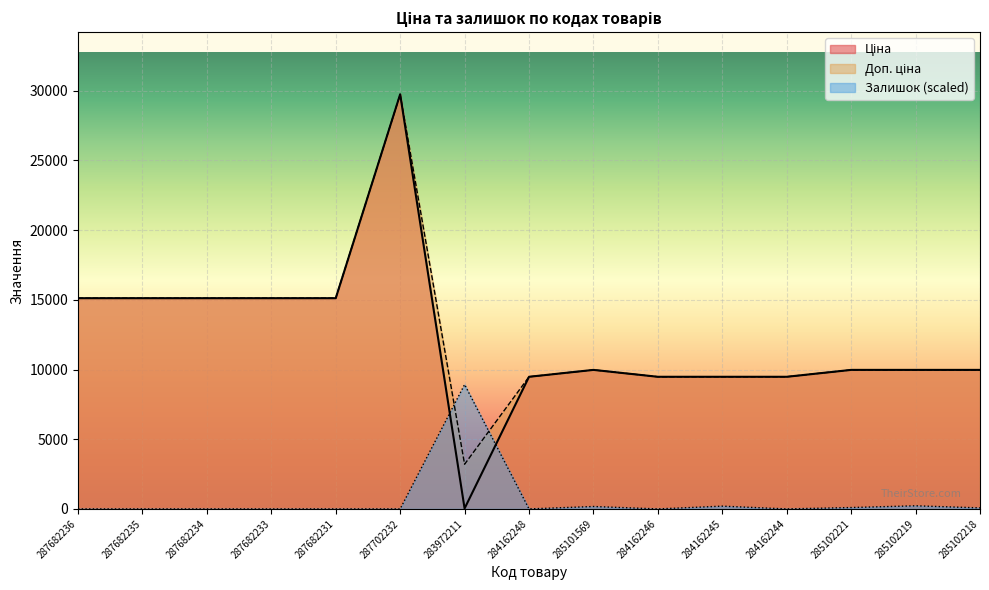

What is the sum of the Ціна values at 287682236 and 284162248?

24600.1